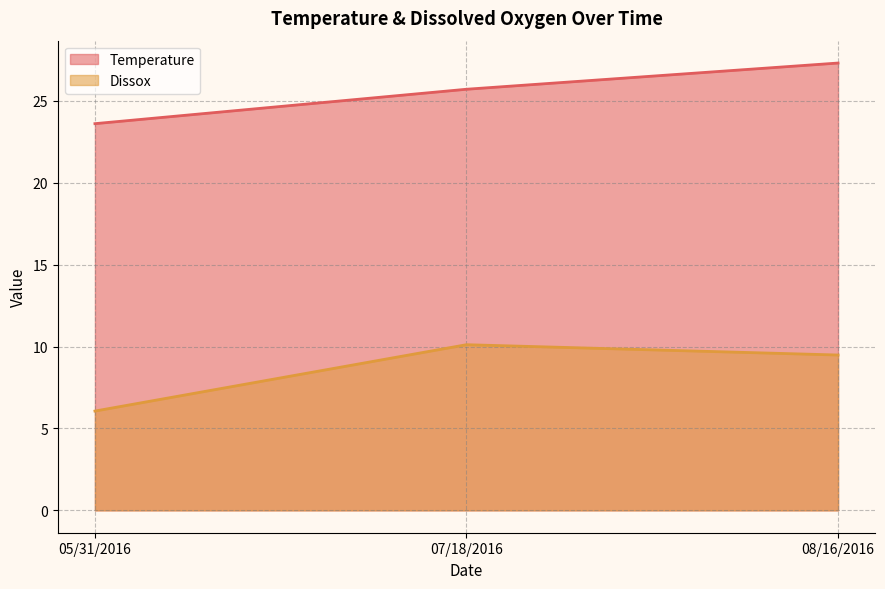

Does the chart display data point markers on the line(s)?

No